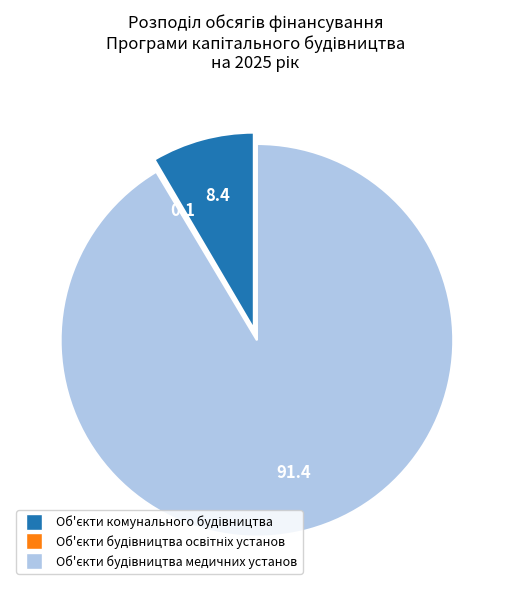

Does any single category account for the majority?

Yes